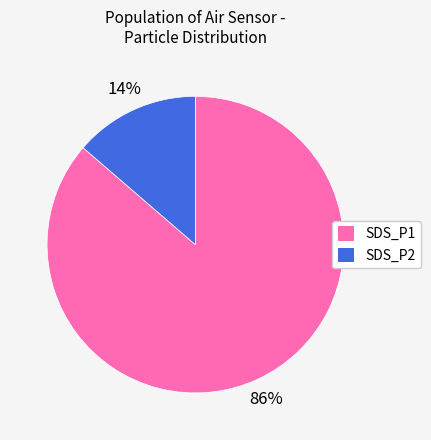

Which slice is the largest?

SDS_P1